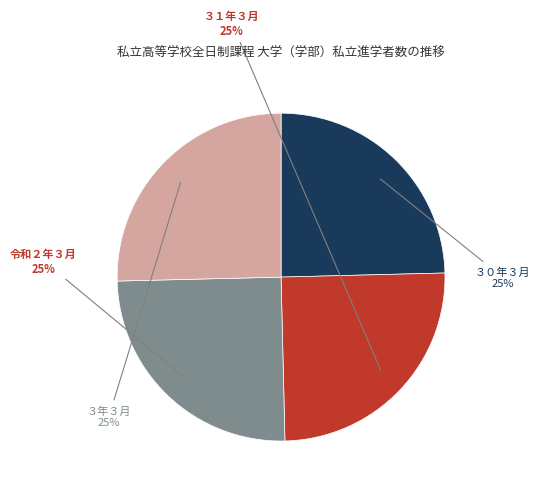

Count the number of slices in the pie.

4